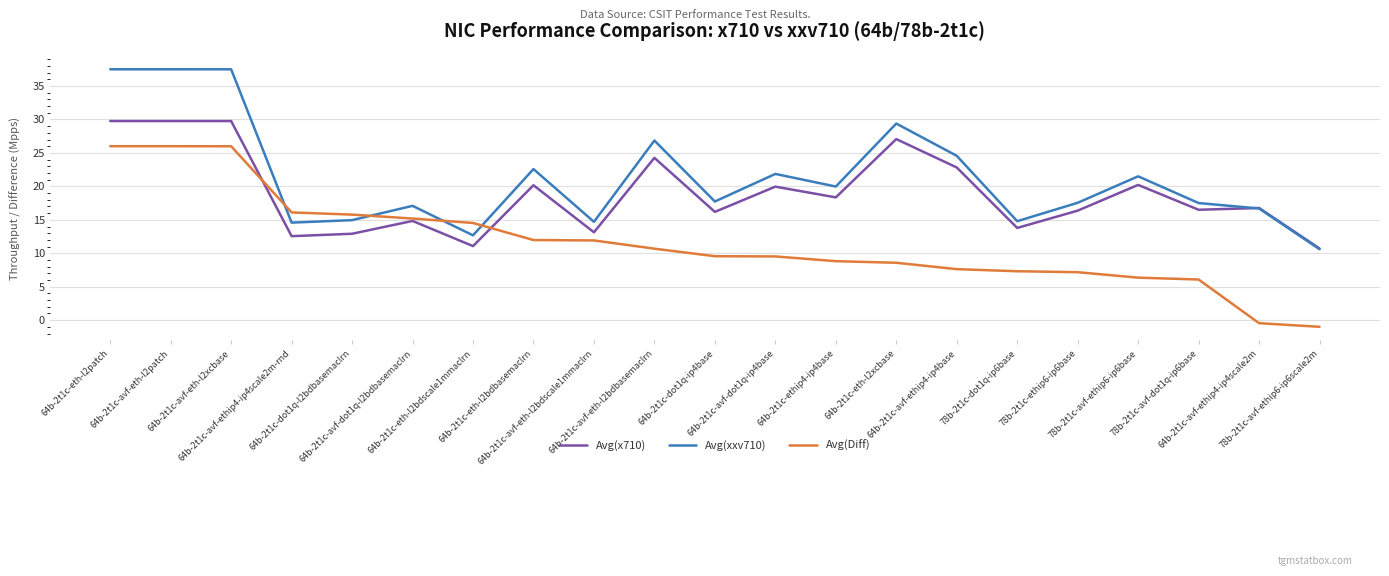

The value of Avg(xxv710) at 64b-2t1c-eth-l2patch is 10.2. True or false?

False